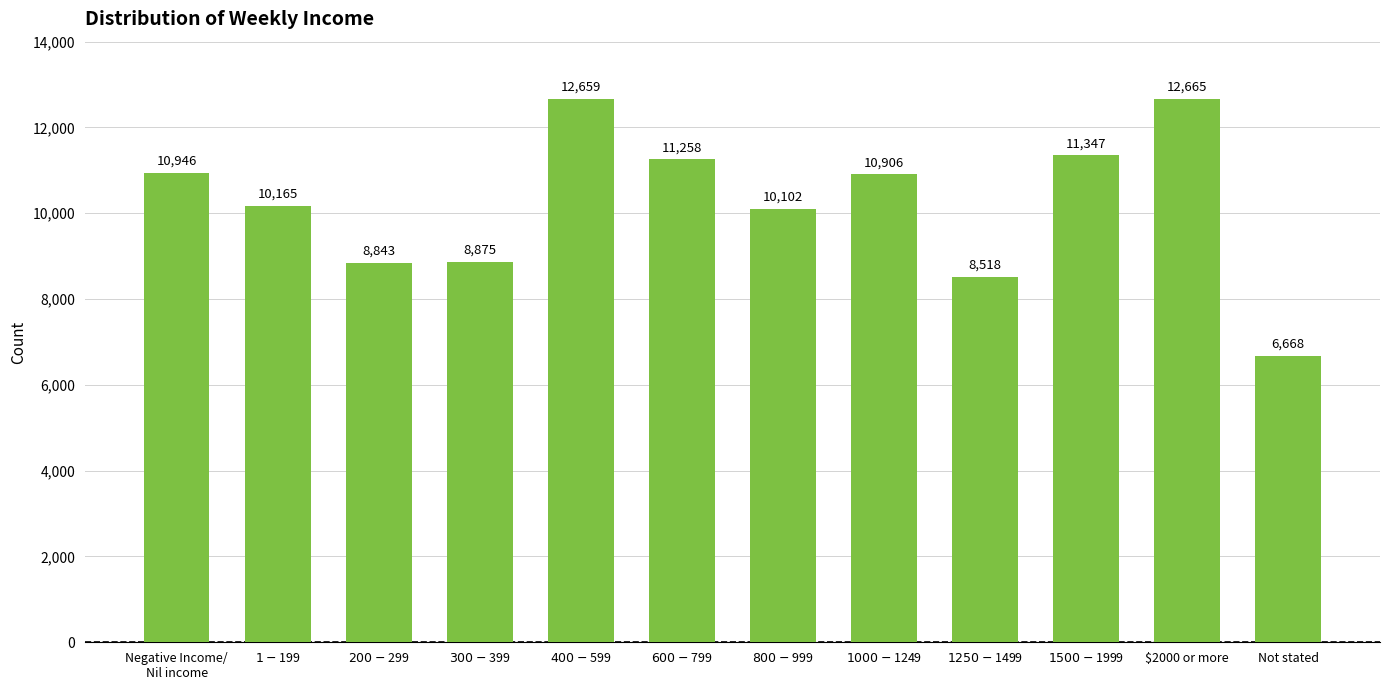

What is the greatest value displayed?

12665